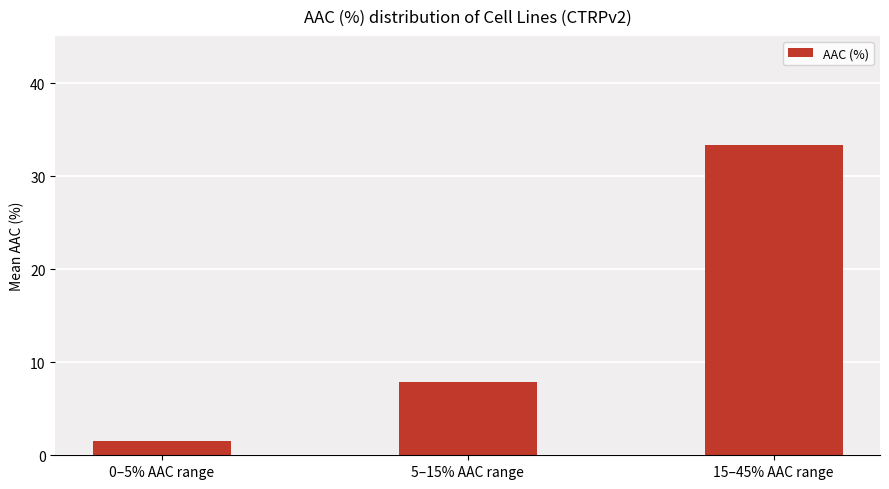

Are the bars grouped side by side (vs. stacked)?

No